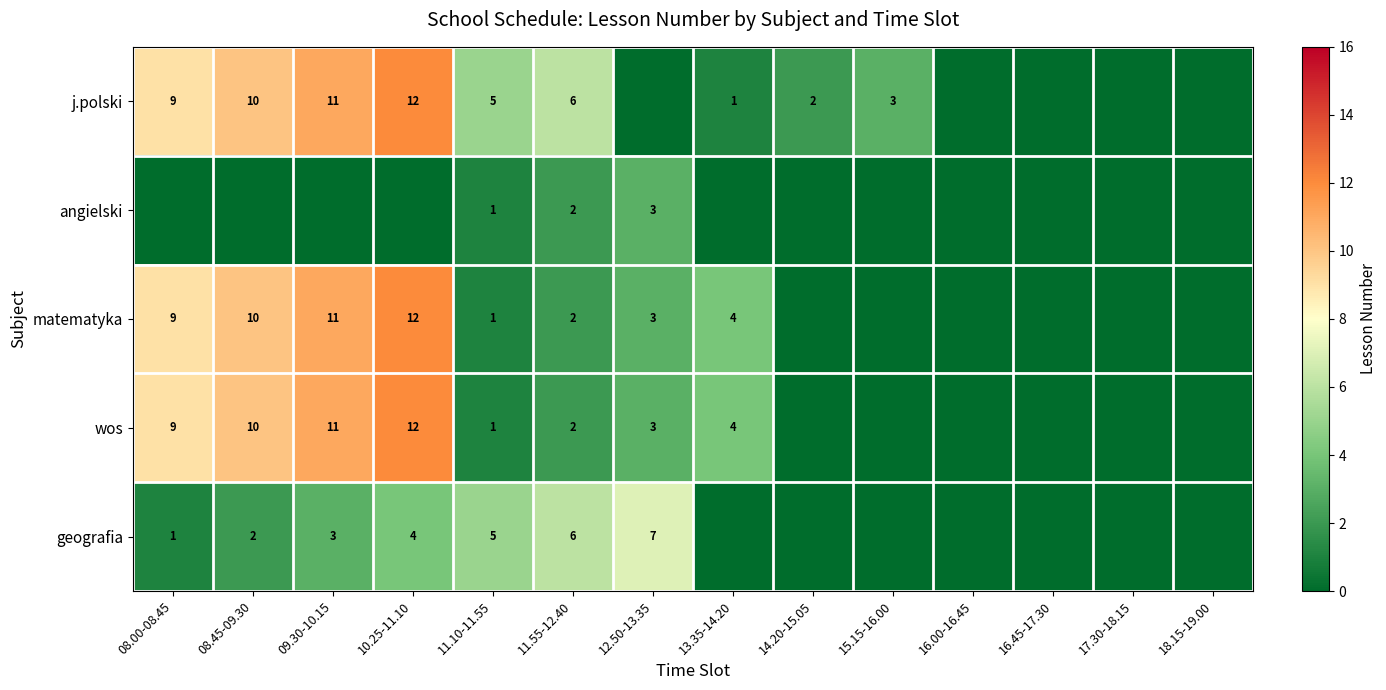

Is it true that geografia equals 2 at 08.45-09.30?

True